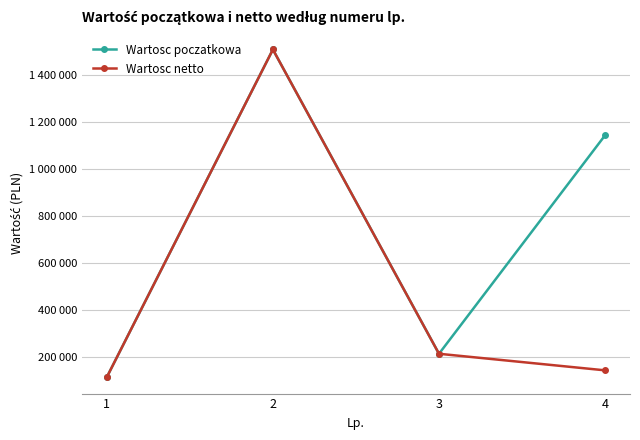

Does the chart display data point markers on the line(s)?

Yes